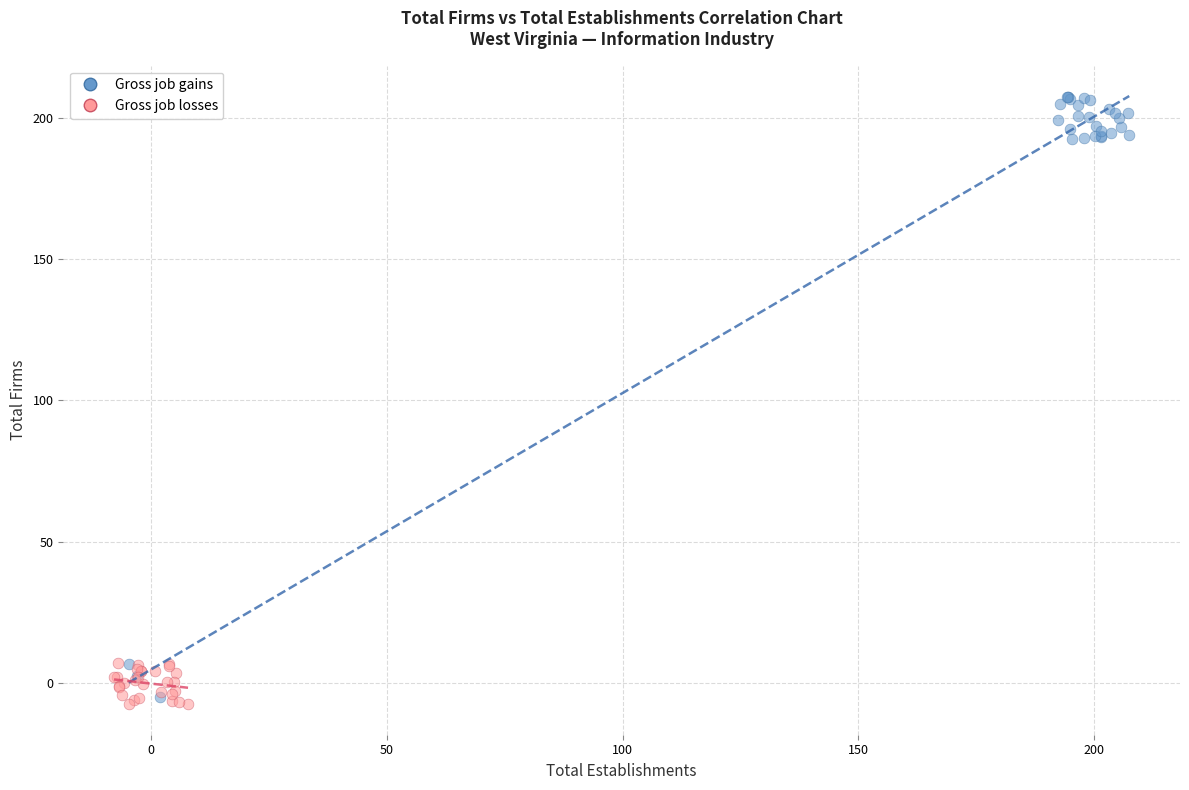

Which series has the widest spread of Y values?

Gross job gains